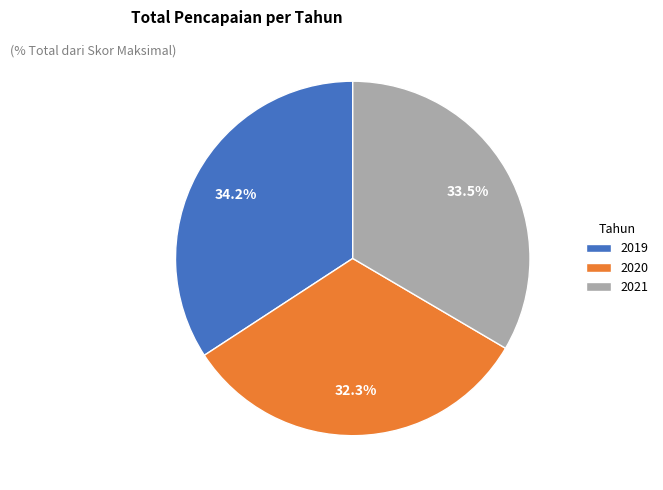

Does 2020 represent more than half of the total?

No